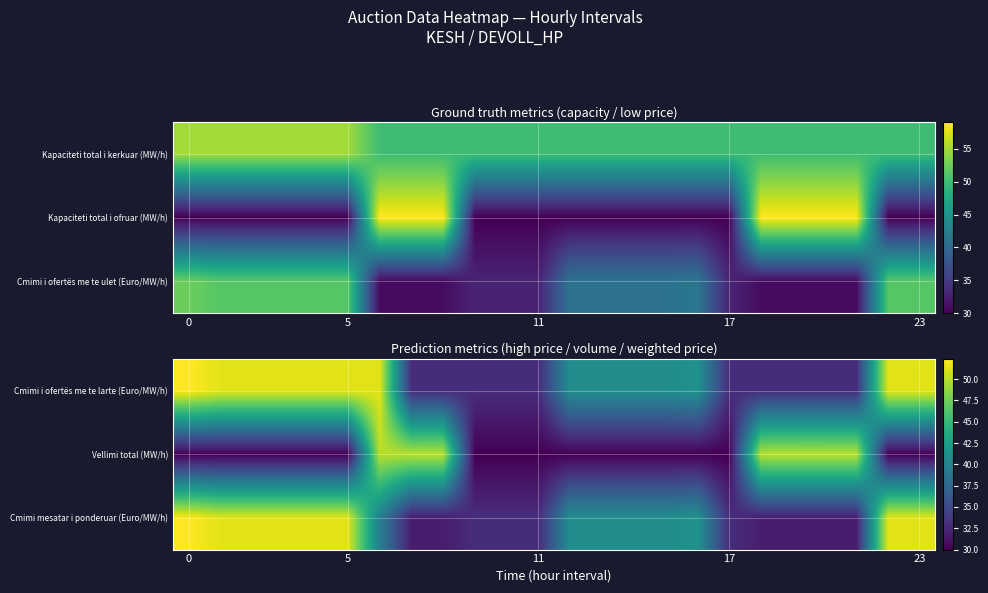

What is the difference between the highest and lowest values at 9?

2.9